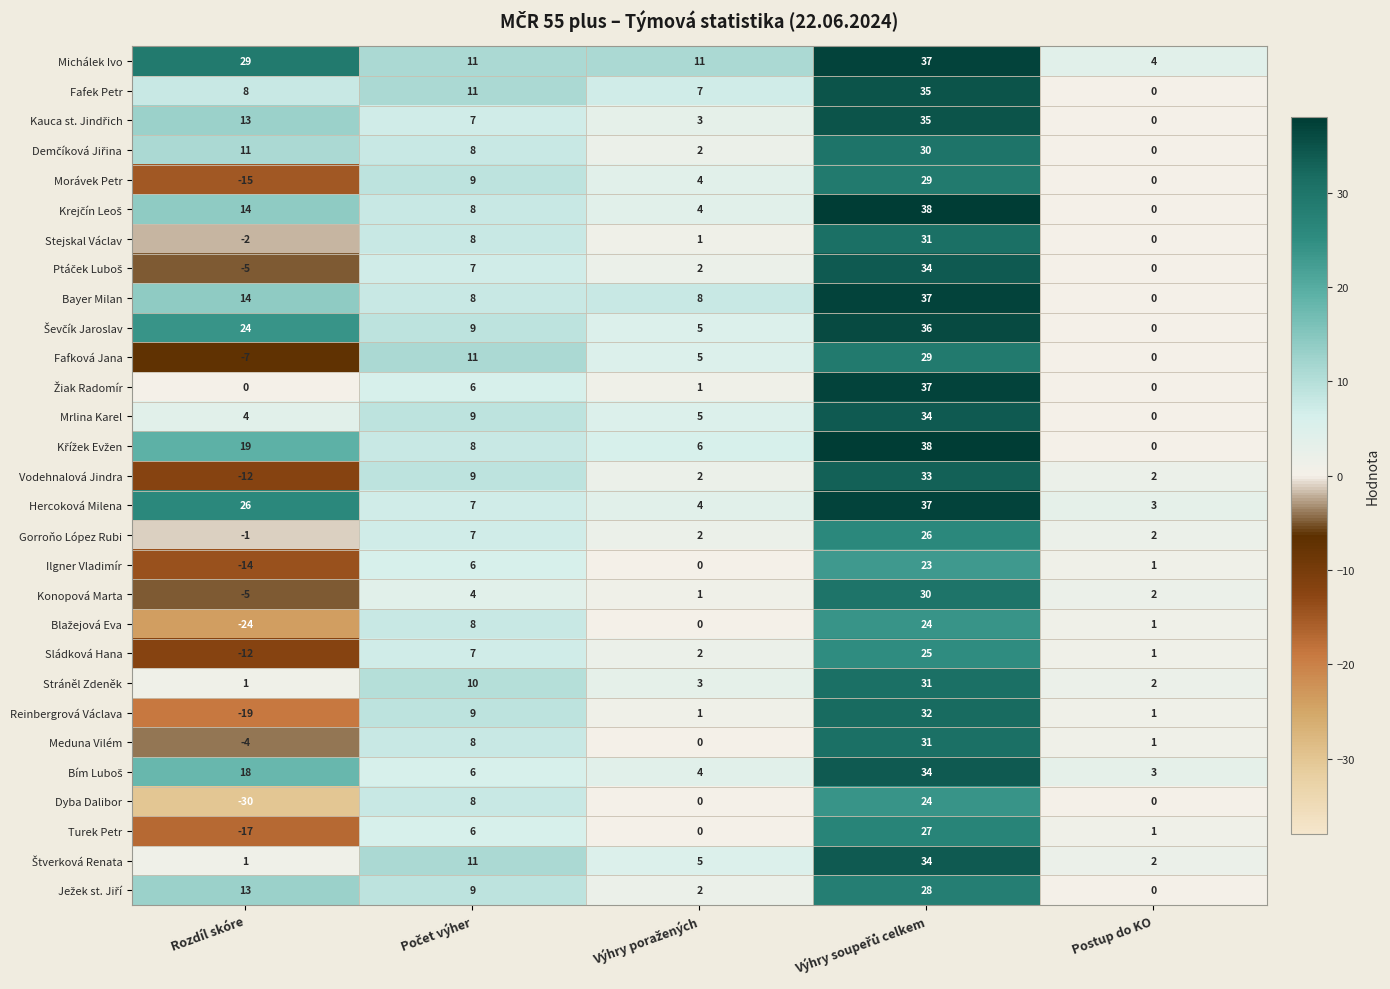

What is the greatest value displayed?

38